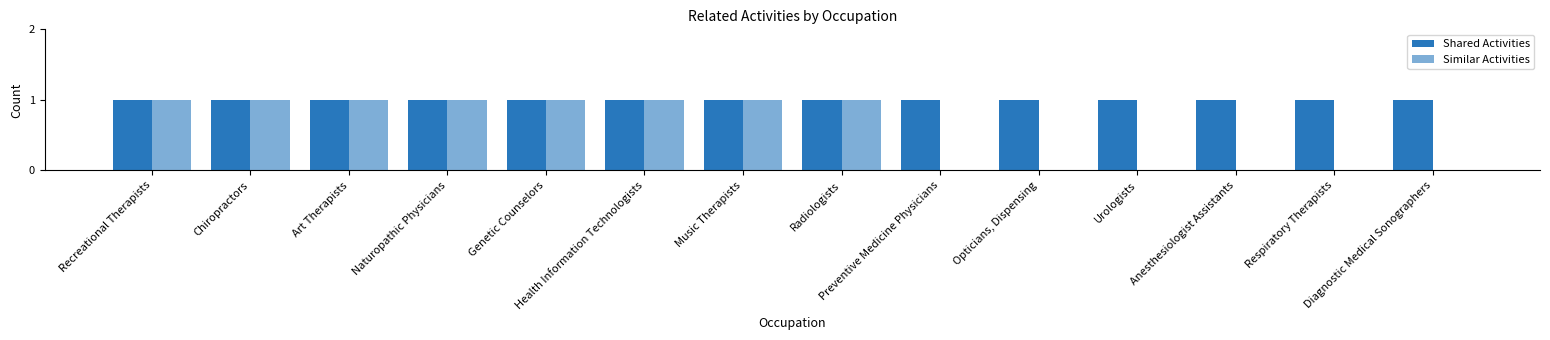

List the labels in order of Similar Activities value, smallest first.

Preventive Medicine Physicians, Opticians, Dispensing, Urologists, Anesthesiologist Assistants, Respiratory Therapists, Diagnostic Medical Sonographers, Recreational Therapists, Chiropractors, Art Therapists, Naturopathic Physicians, Genetic Counselors, Health Information Technologists, Music Therapists, Radiologists